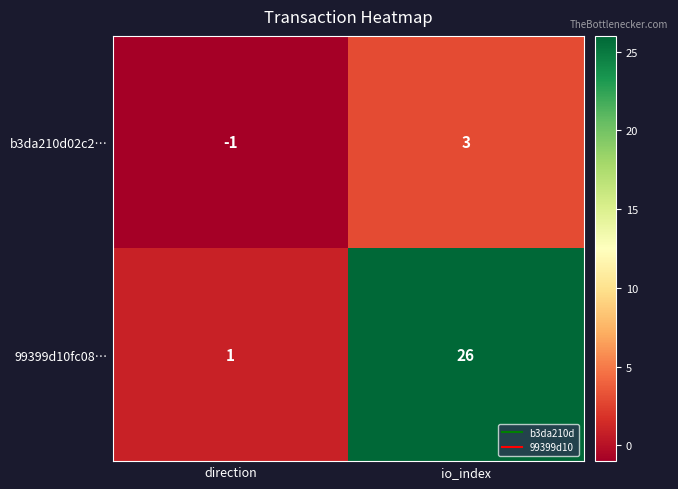

Is it true that 99399d10fc08… equals 1 at direction?

True